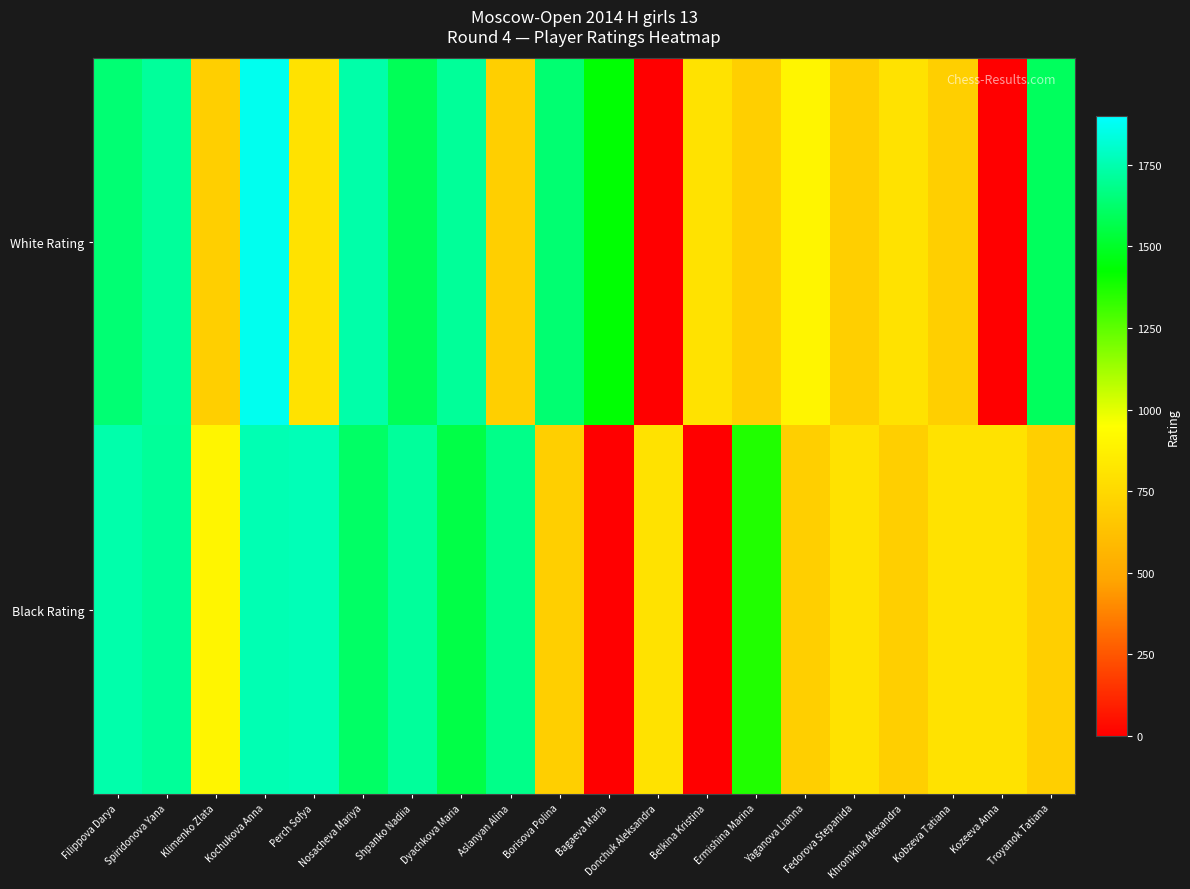

Reading right to left, what are all the values shown in this chart?

White Rating: Troyanok Tatiana=1596	Kozeeva Anna=0	Kobzeva Tatiana=700	Khromkina Alexandra=800	Fedorova Stepanida=700	Yaganova Lianna=900	Ermishina Marina=700	Belkina Kristina=800	Donchuk Aleksandra=0	Bagaeva Maria=1430	Borisova Polina=1634	Aslanyan Alina=700	Dyachkova Maria=1709	Shpanko Nadiia=1585	Nosacheva Mariya=1738	Perch Sofya=800	Kochukova Anna=1869	Klimenko Zlata=700	Spiridonova Yana=1711	Filippova Darya=1639
Black Rating: Troyanok Tatiana=700	Kozeeva Anna=800	Kobzeva Tatiana=800	Khromkina Alexandra=700	Fedorova Stepanida=800	Yaganova Lianna=700	Ermishina Marina=1363	Belkina Kristina=0	Donchuk Aleksandra=800	Bagaeva Maria=0	Borisova Polina=700	Aslanyan Alina=1680	Dyachkova Maria=1558	Shpanko Nadiia=1714	Nosacheva Mariya=1612	Perch Sofya=1765	Kochukova Anna=1757	Klimenko Zlata=900	Spiridonova Yana=1710	Filippova Darya=1743